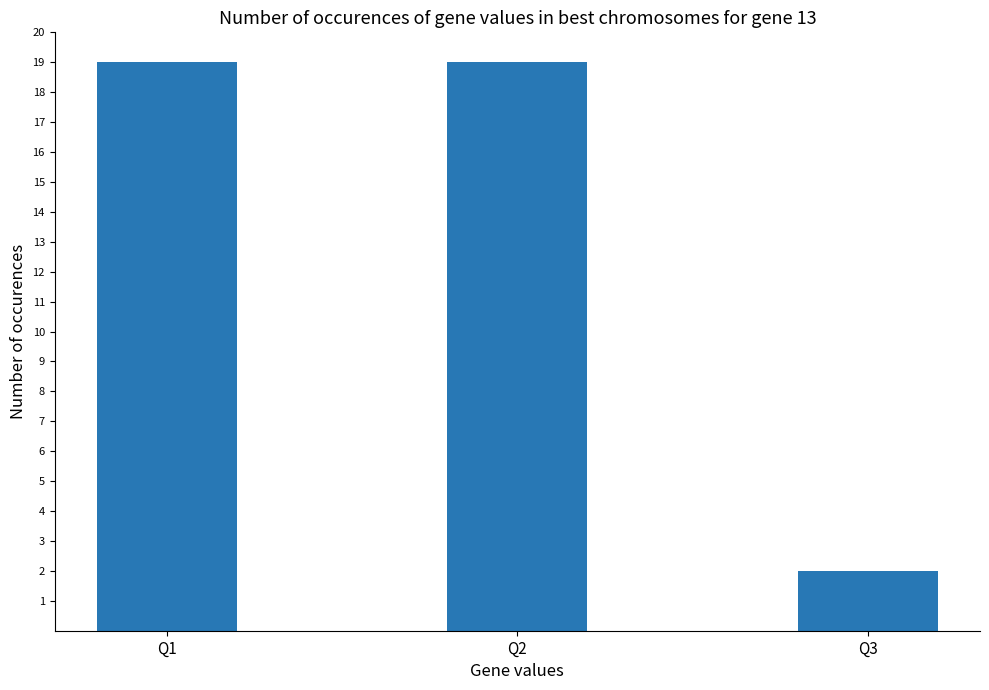

Are the bars grouped side by side (vs. stacked)?

No